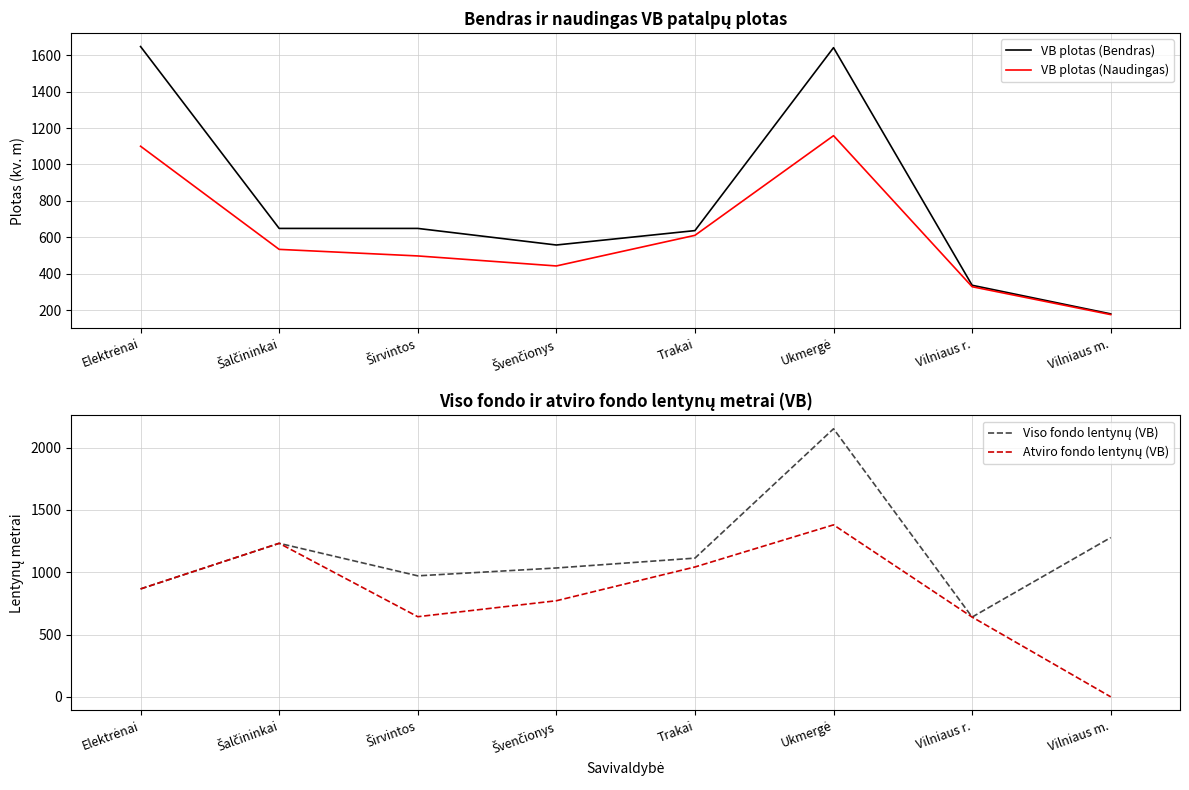

What is the difference between the maximum and minimum values in the Atviro fondo lentynų (VB) series?

1380